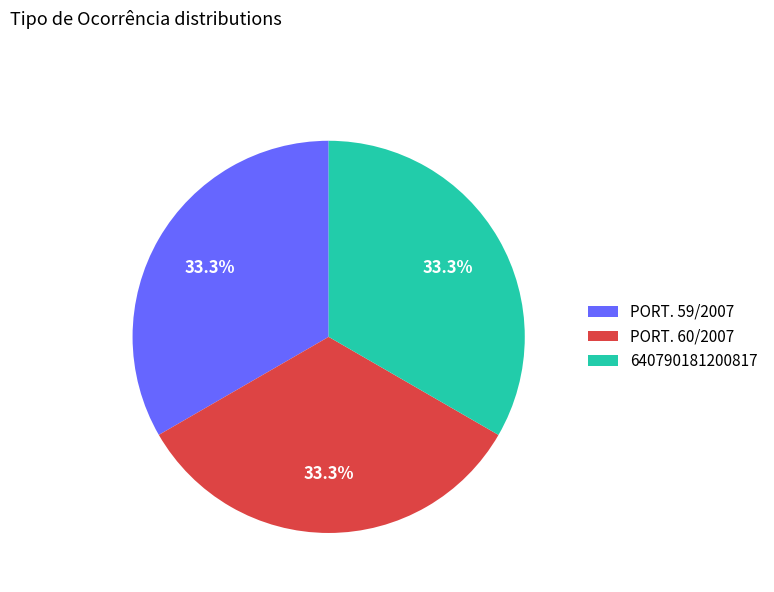

What percentage do PORT. 60/2007 and PORT. 59/2007 together represent?

66.7%